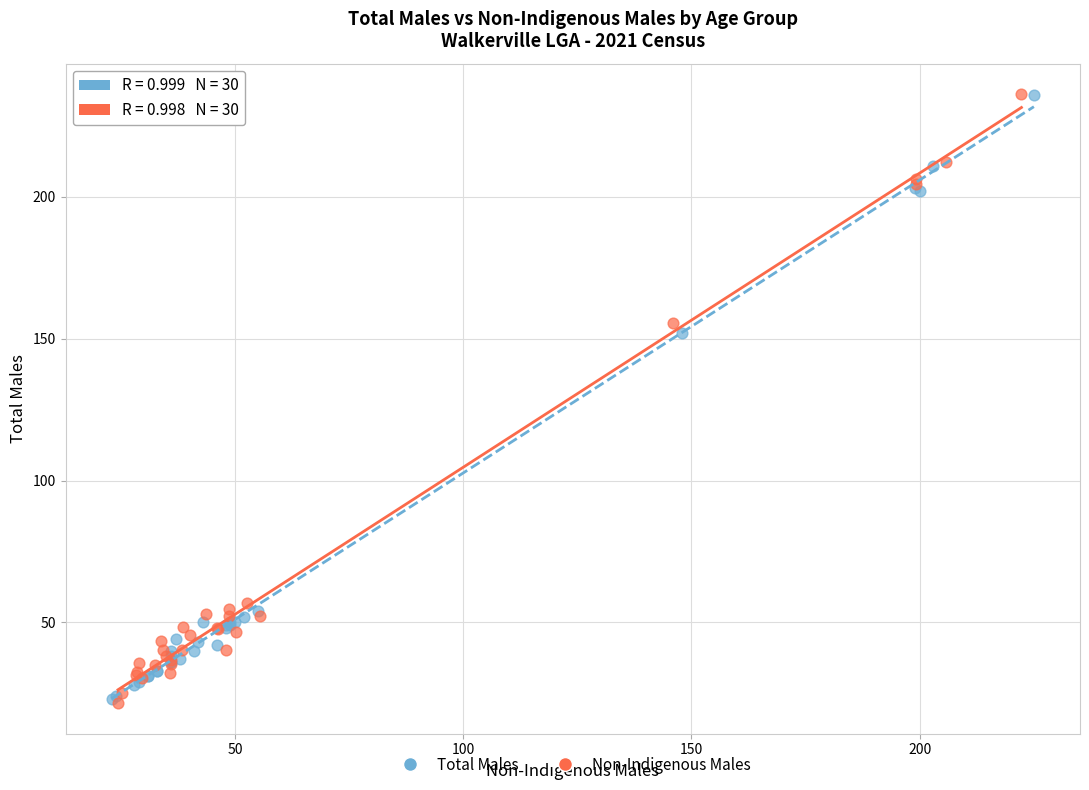

What are all the series names shown in the legend?

Total Males, Non-Indigenous Males